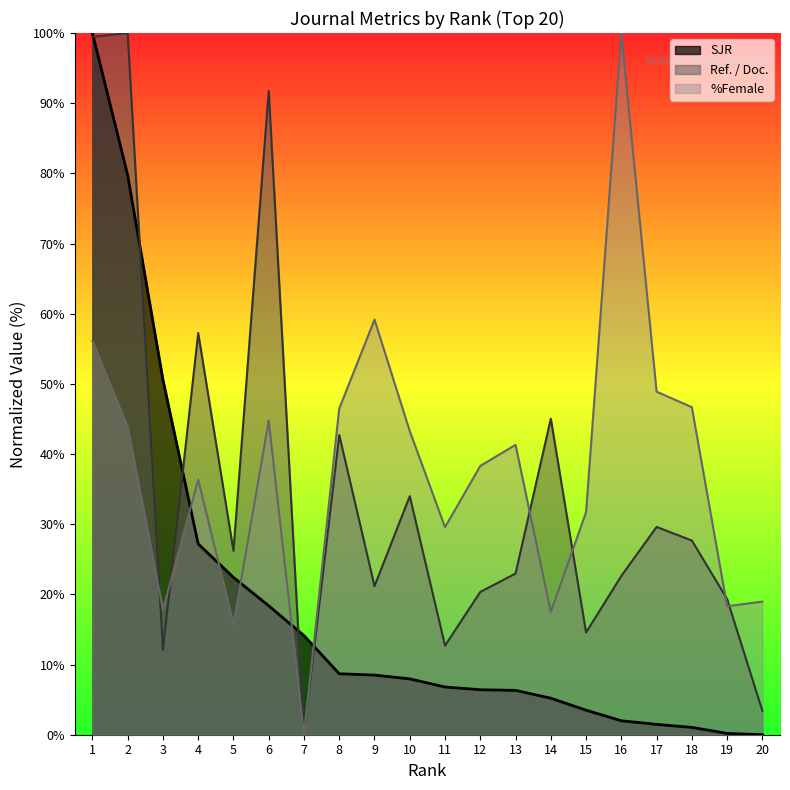

At which label does SJR first exceed 7?

1